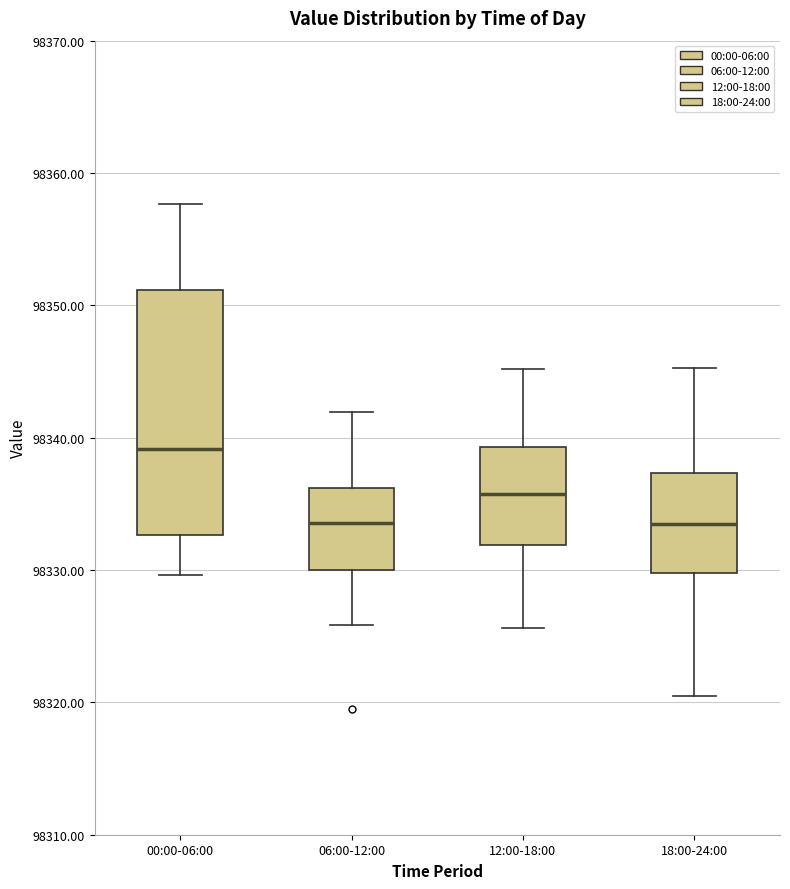

Where does the upper whisker of the box for 06:00-12:00 end on the y-axis? The values are not printed on the chart, so give them approximately, as read against the axis.

98342